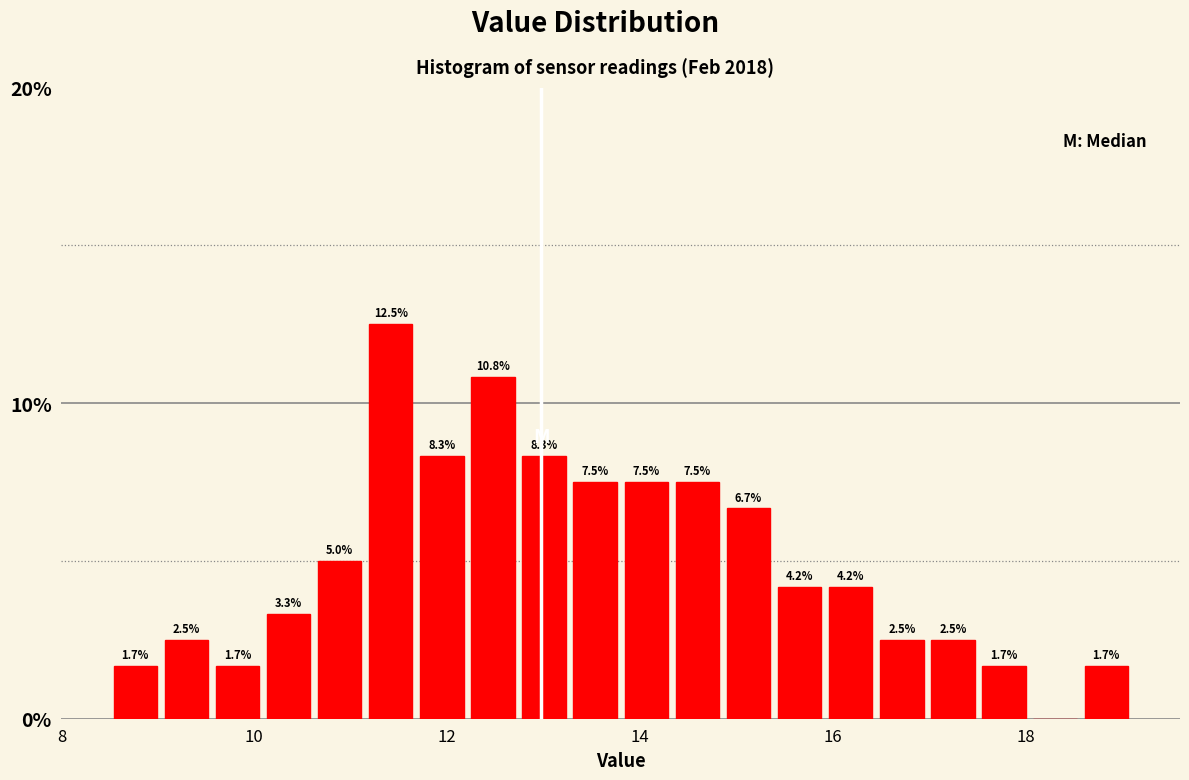

Around what value on the x-axis is the tallest bar? Give the approximate position of its centre, as read against the axis.

11.4